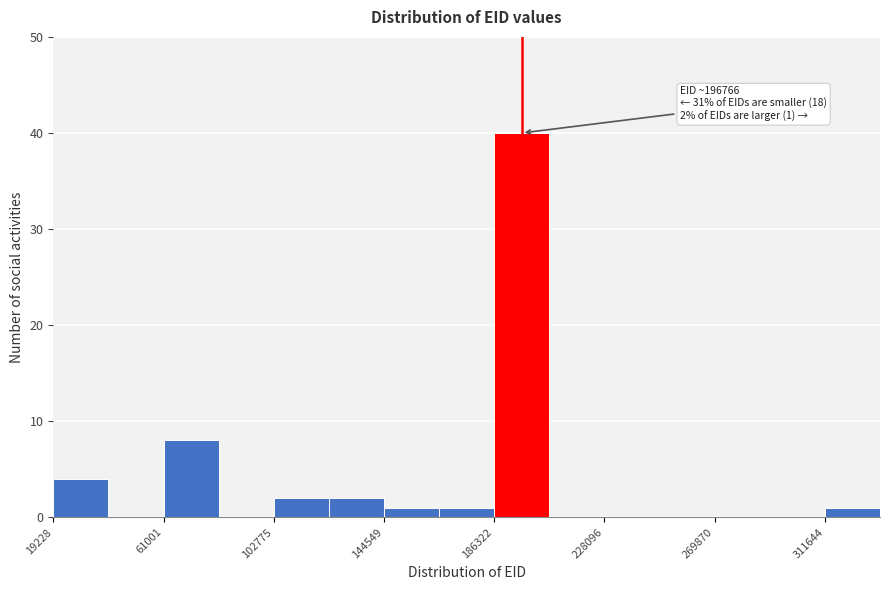

Which range on the x-axis has the tallest bar?

185000 to 205000